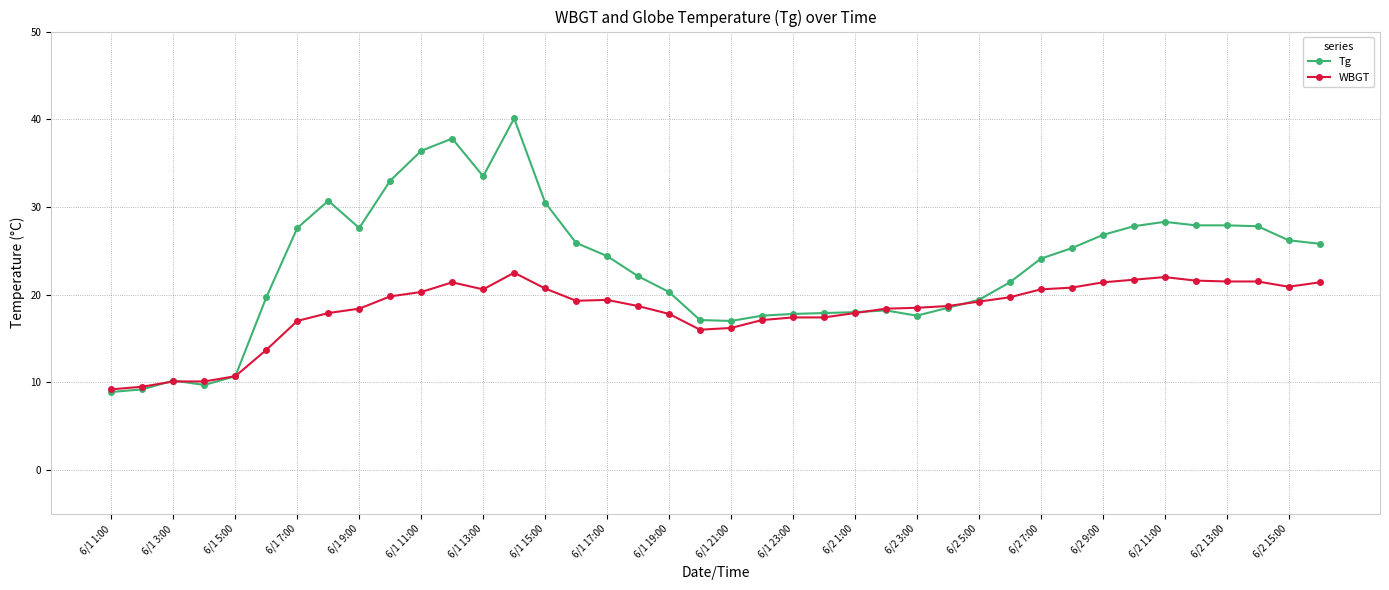

Which series has the largest total across all categories?

Tg